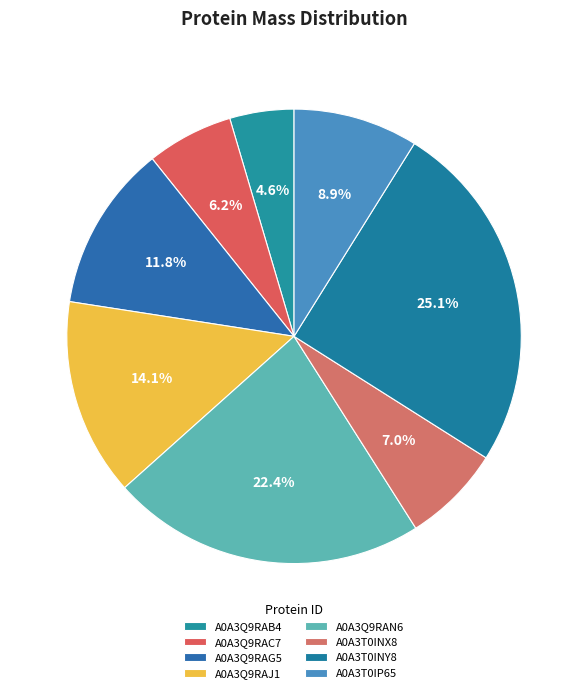

Which category has the biggest portion of the pie?

A0A3T0INY8